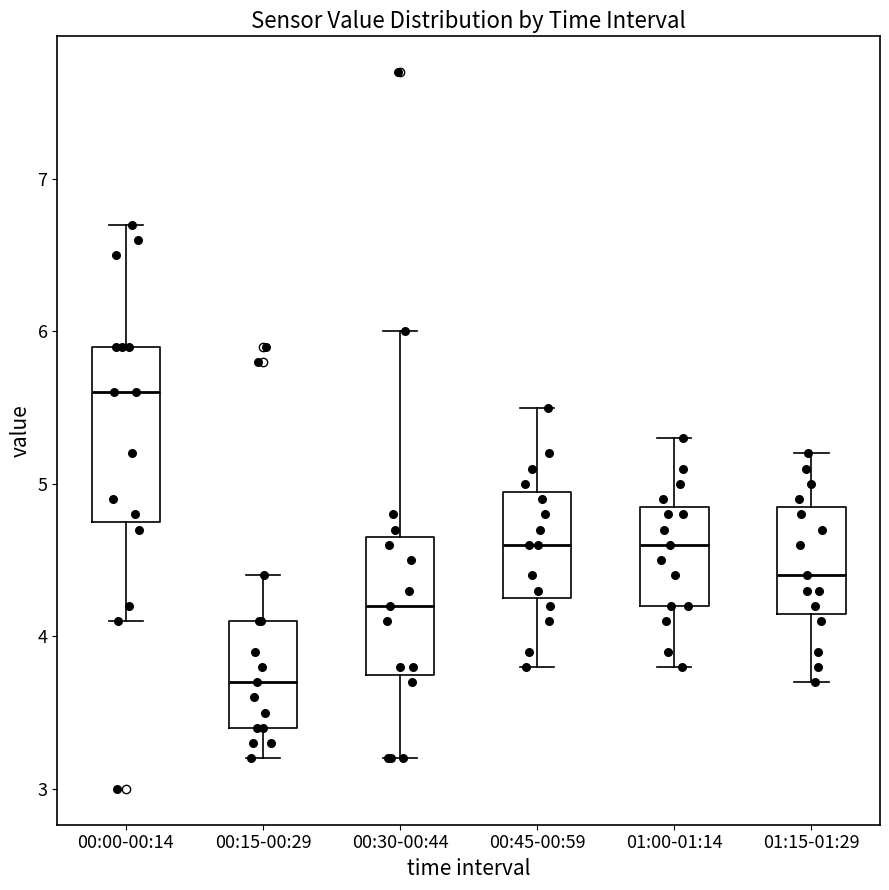

Which box's median line is the highest?

00:00-00:14